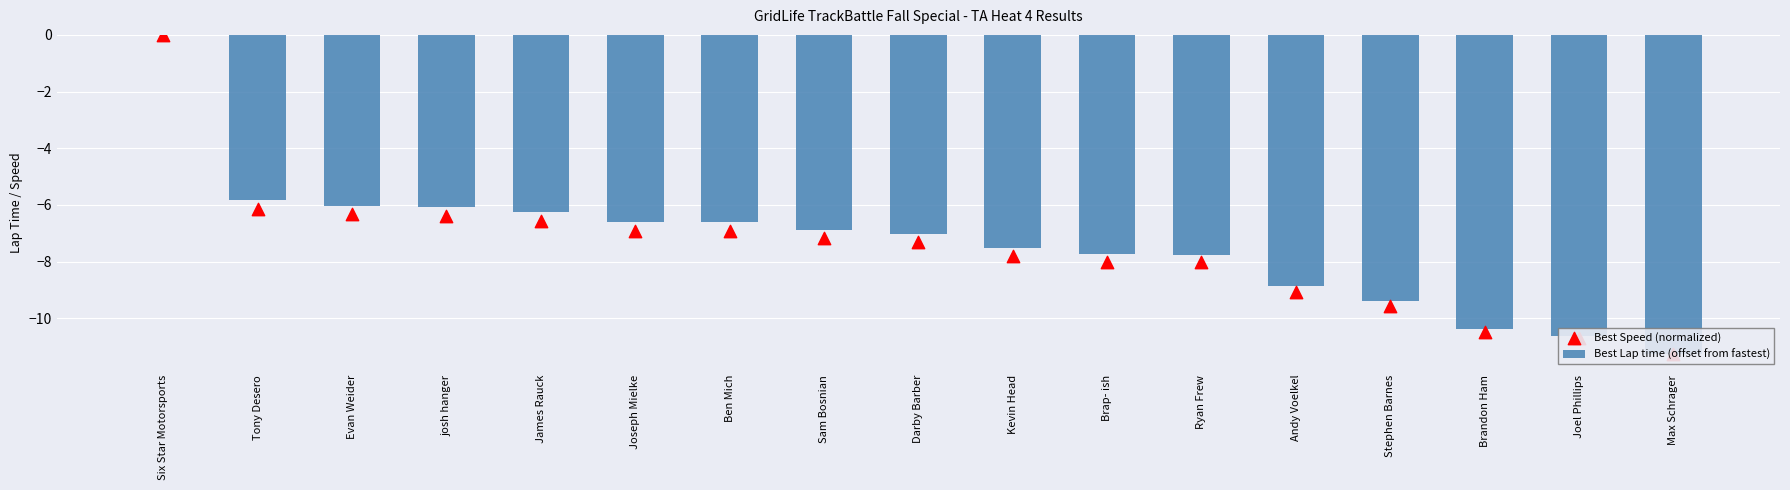

Which series contains the highest Y value?

Best Lap time (offset from fastest)